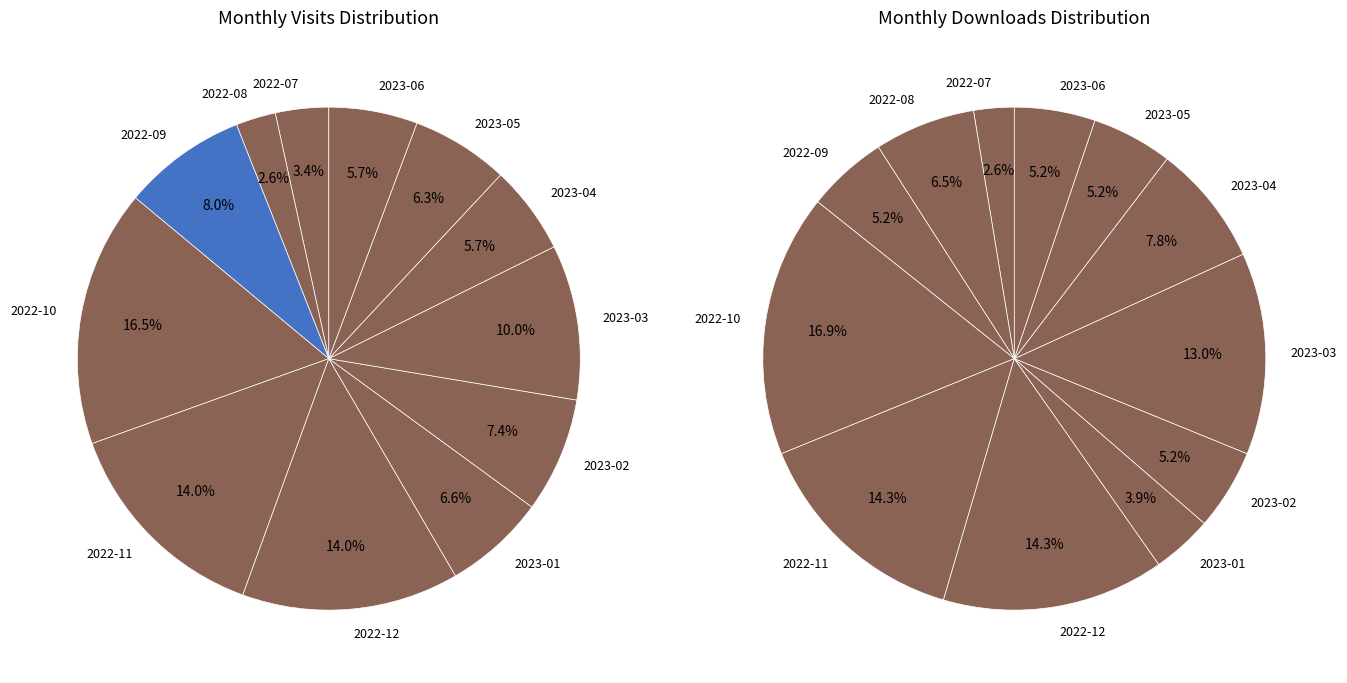

Rank the categories by monthly_download_resource value from highest to lowest.

2022-10, 2022-11, 2022-12, 2023-03, 2023-04, 2022-08, 2022-09, 2023-02, 2023-05, 2023-06, 2023-01, 2022-07